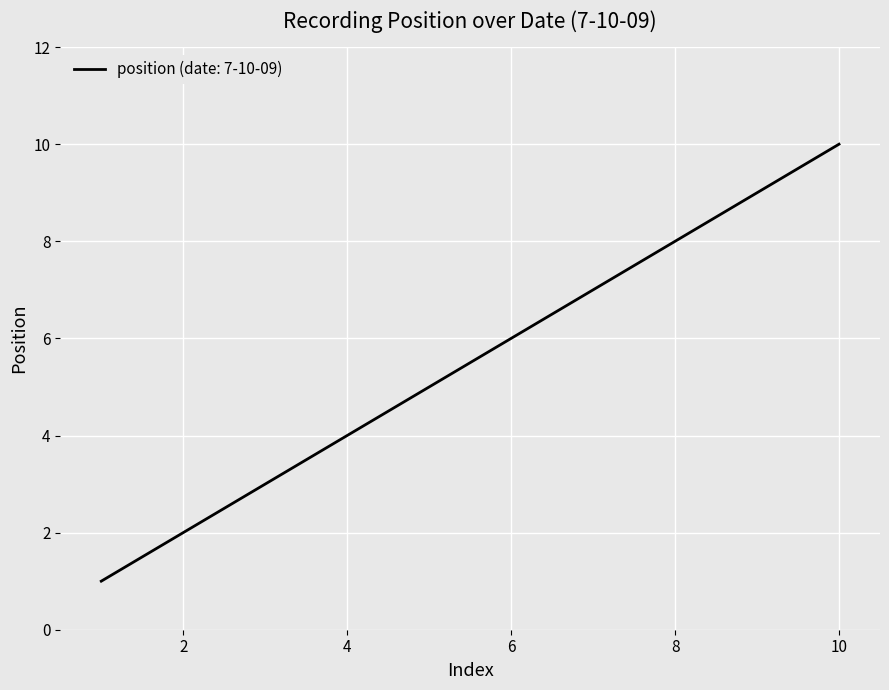

What is the smallest value displayed?

1